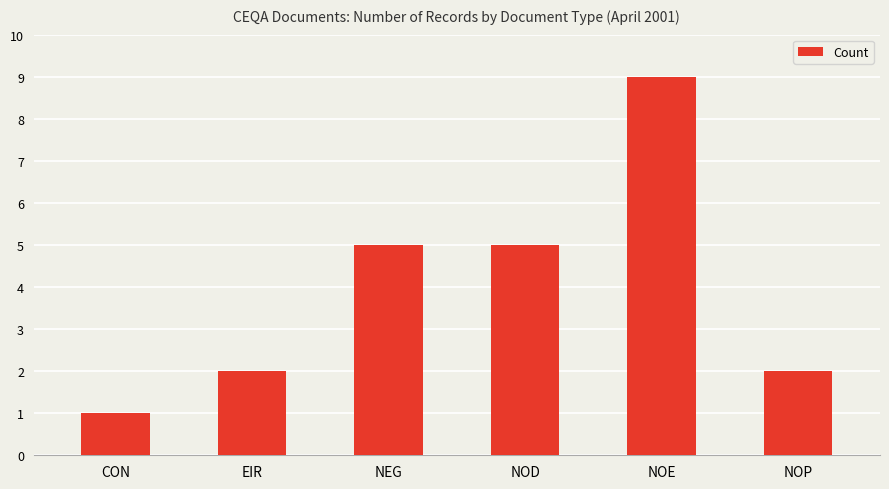

What is the maximum value shown in the chart?

9